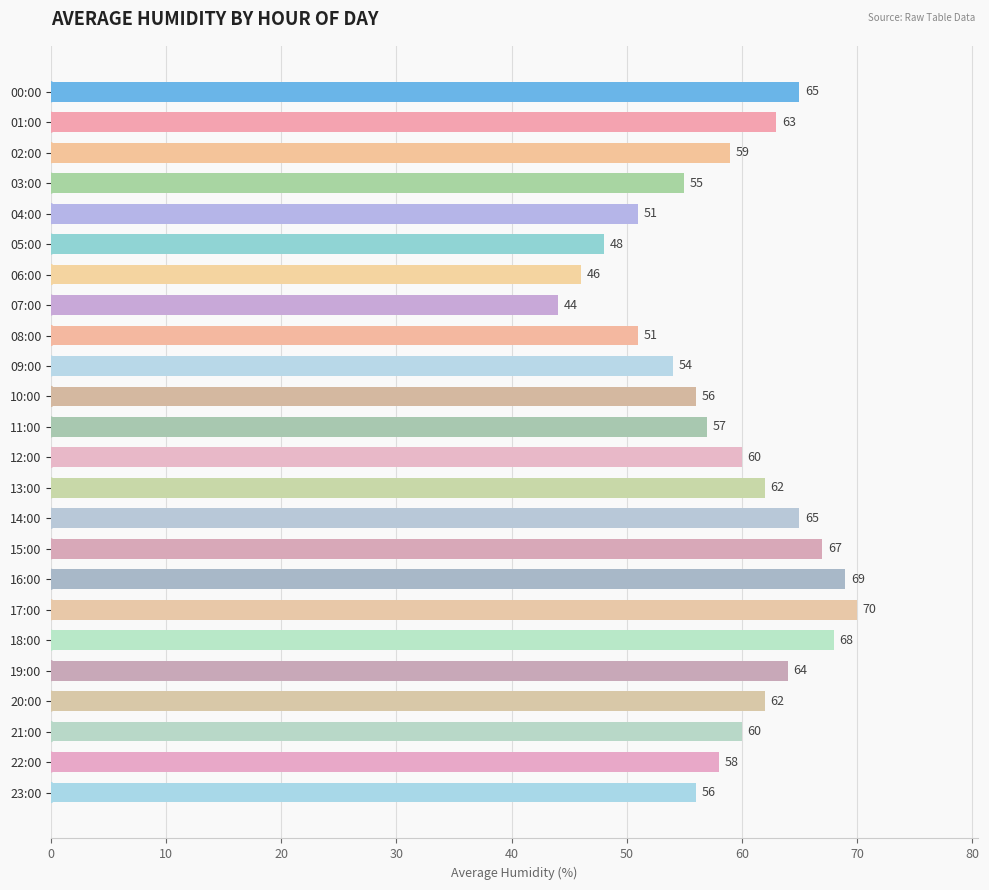

What is the label of the 15th bar from the top?

14:00